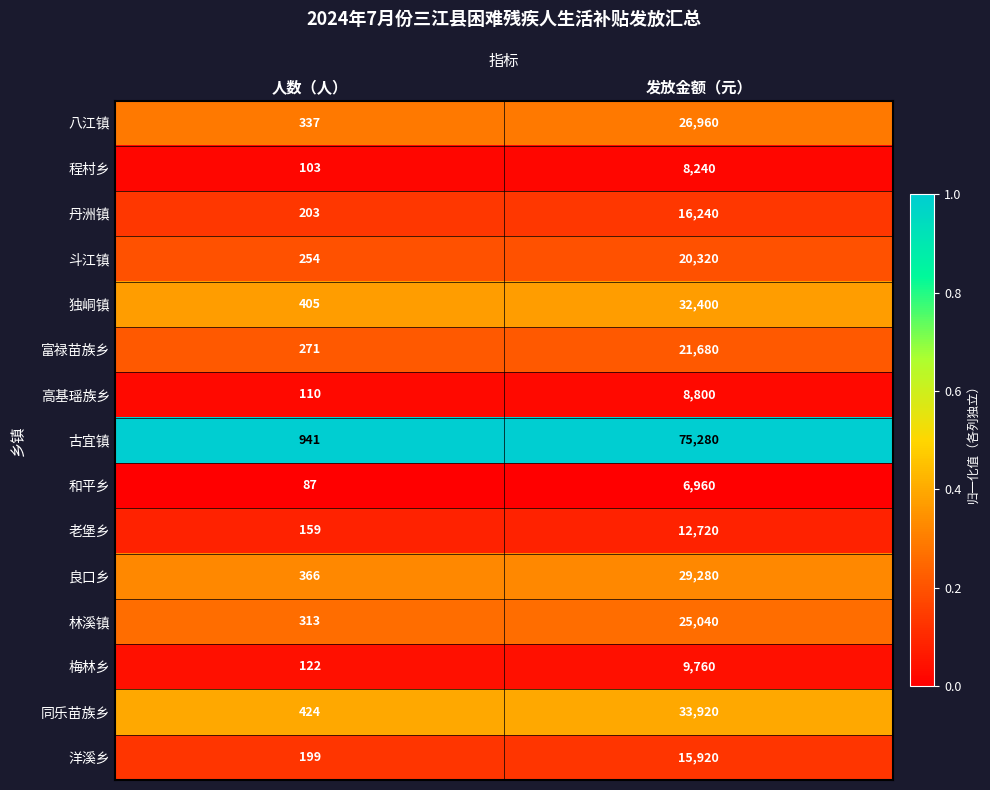

Which series changed the most between 人数（人） and 发放金额（元）?

古宜镇